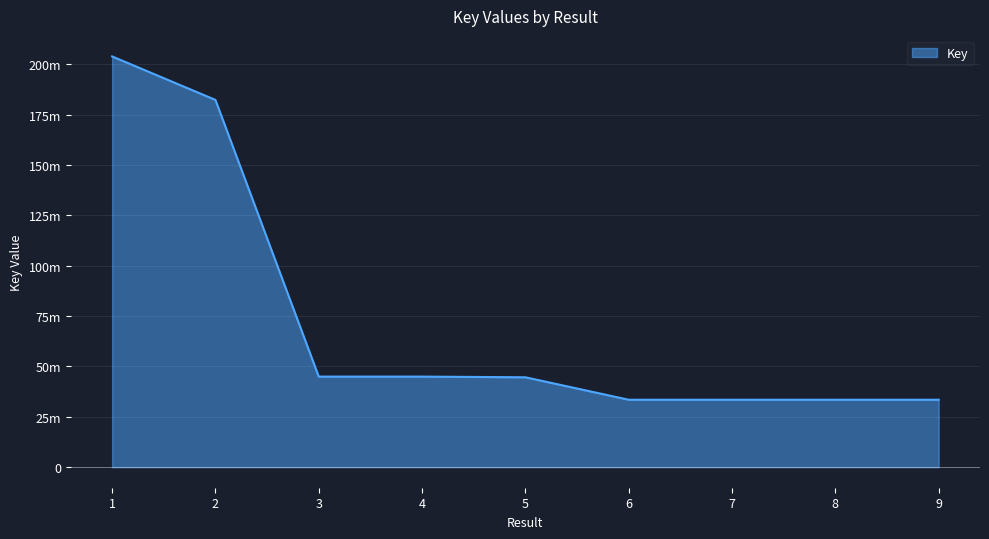

Reading left to right, list all the values displayed in this chart.

1=203965096	2=182371663	3=44973987	4=44973770	5=44644087	6=33488514	7=33488396	8=33488004	9=33487773